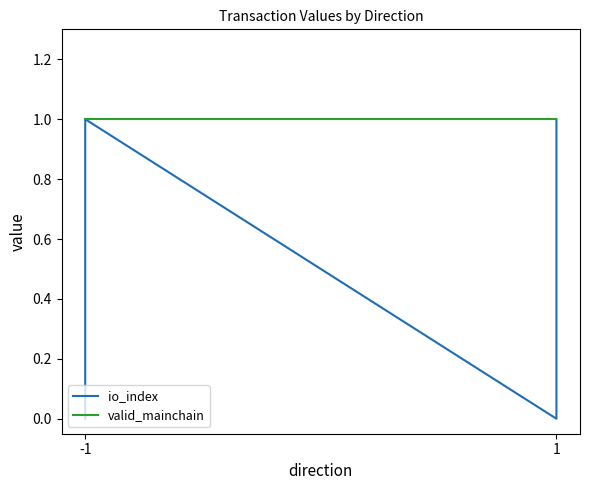

True or false: io_index and valid_mainchain cross at least once.

False